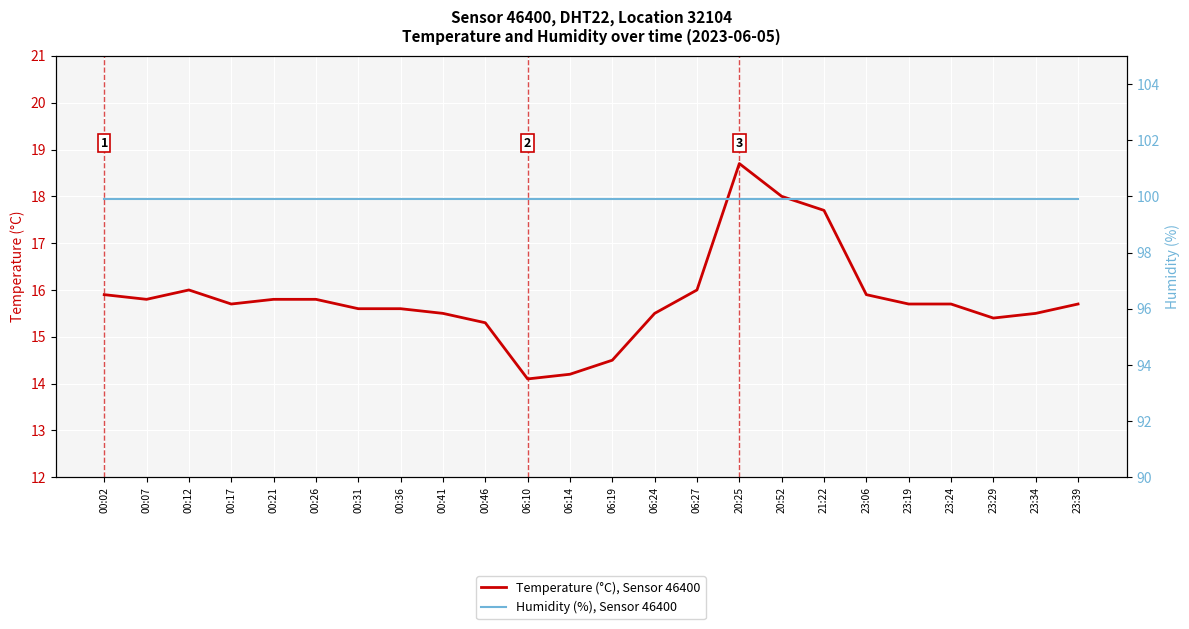

Which series has the widest spread of values?

Temperature (°C), Sensor 46400